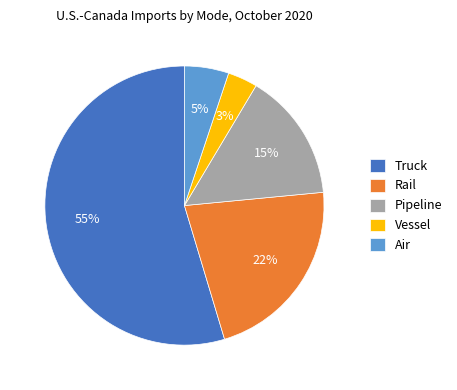

To the nearest percent, what percentage of the pie is Pipeline?

15%